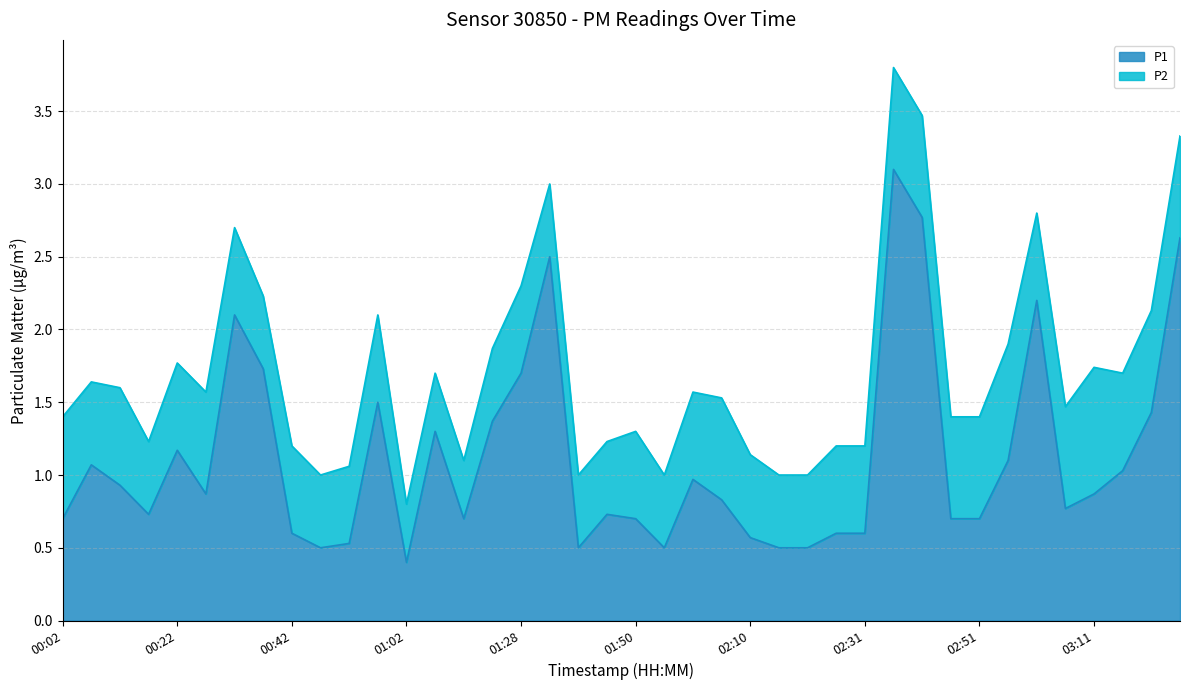

Between 02:10 and 02:36, which is larger?

02:36